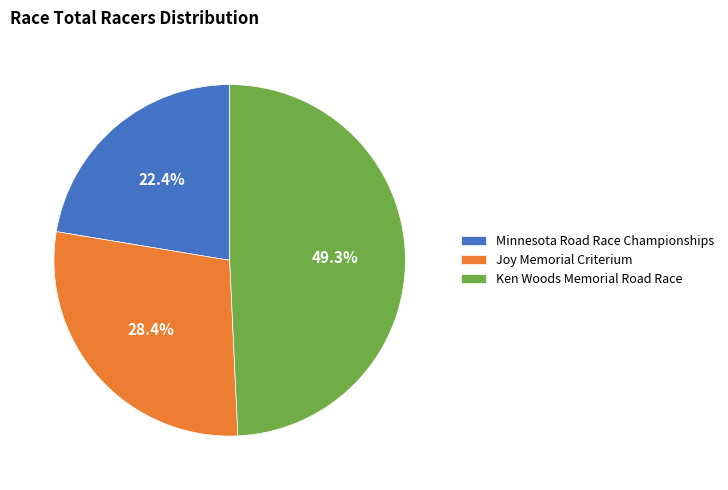

Does Ken Woods Memorial Road Race account for over 50% of the chart?

No